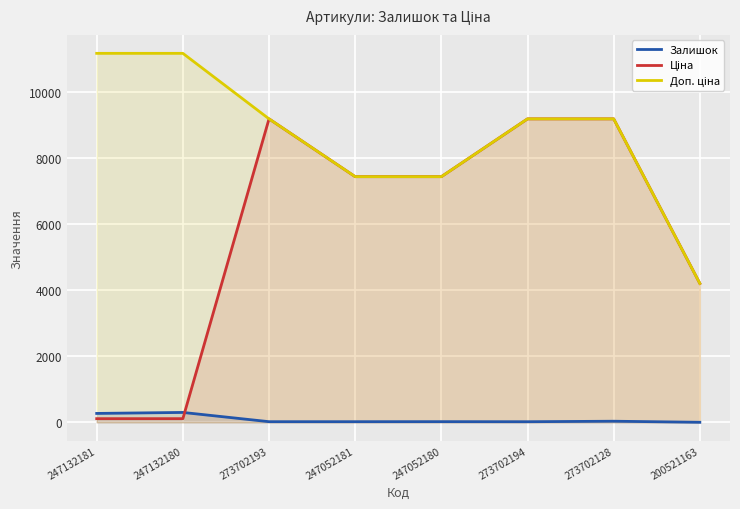

What is the maximum value shown in the chart?

11169.0